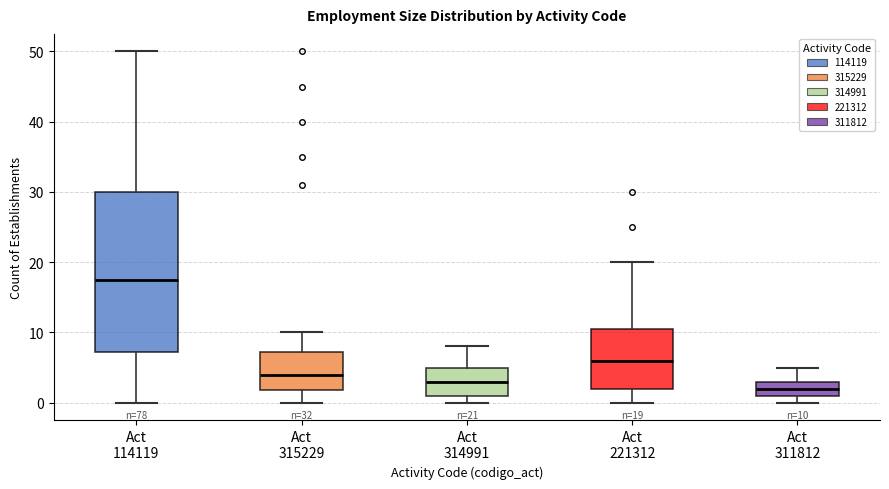

Which box's median line is the highest?

Act 114119